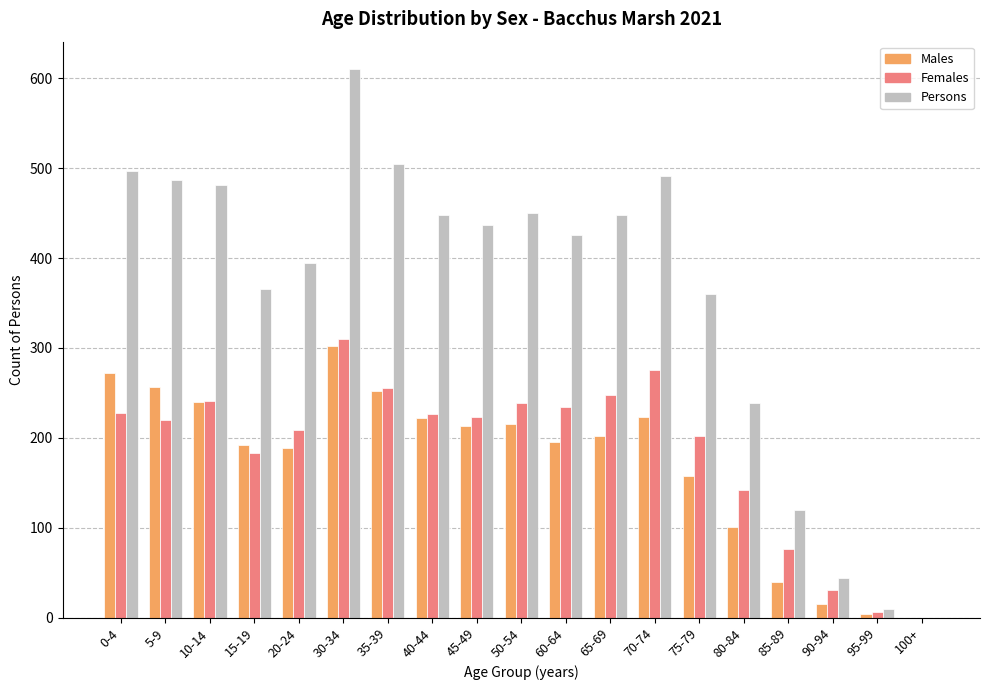

Is it true that Males equals 202 at 65-69?

True